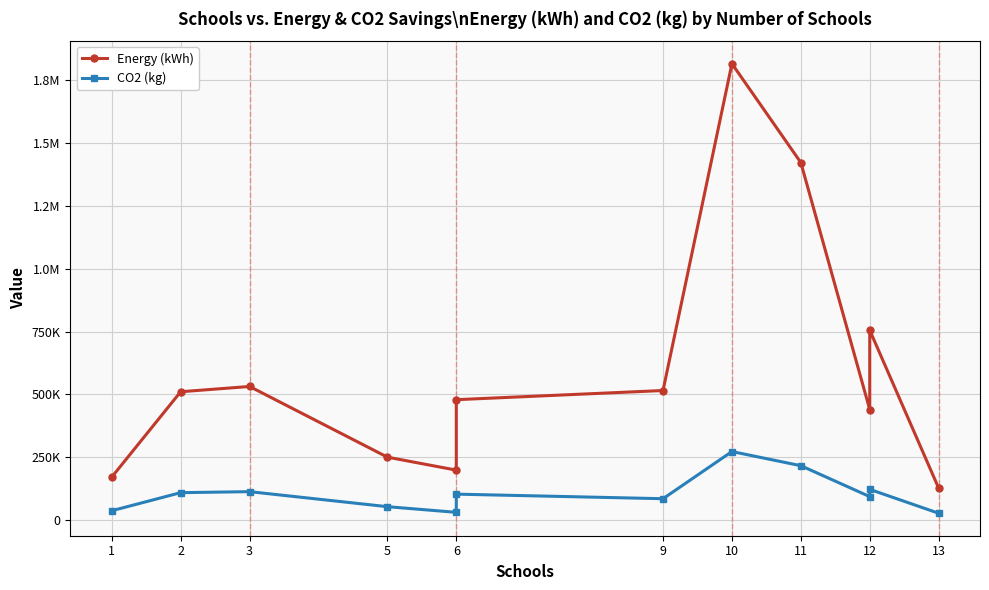

True or false: CO2 (kg) and Energy (kWh) intersect in this chart.

False